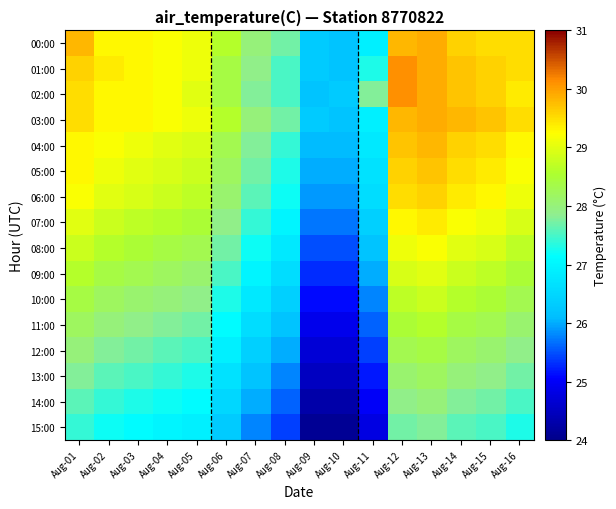

At Aug-15, list the series in order from smallest to largest.

15:00, 14:00, 13:00, 12:00, 11:00, 10:00, 09:00, 08:00, 07:00, 06:00, 05:00, 00:00, 04:00, 01:00, 02:00, 03:00